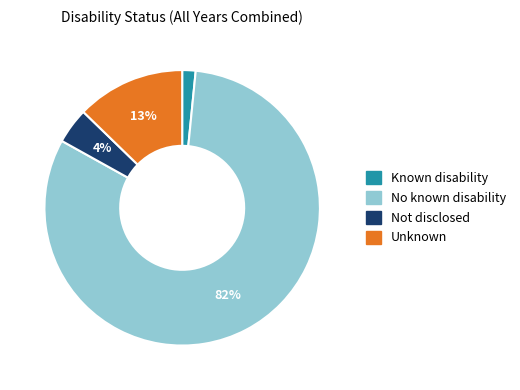

Which category has the smallest portion of the pie?

Known disability